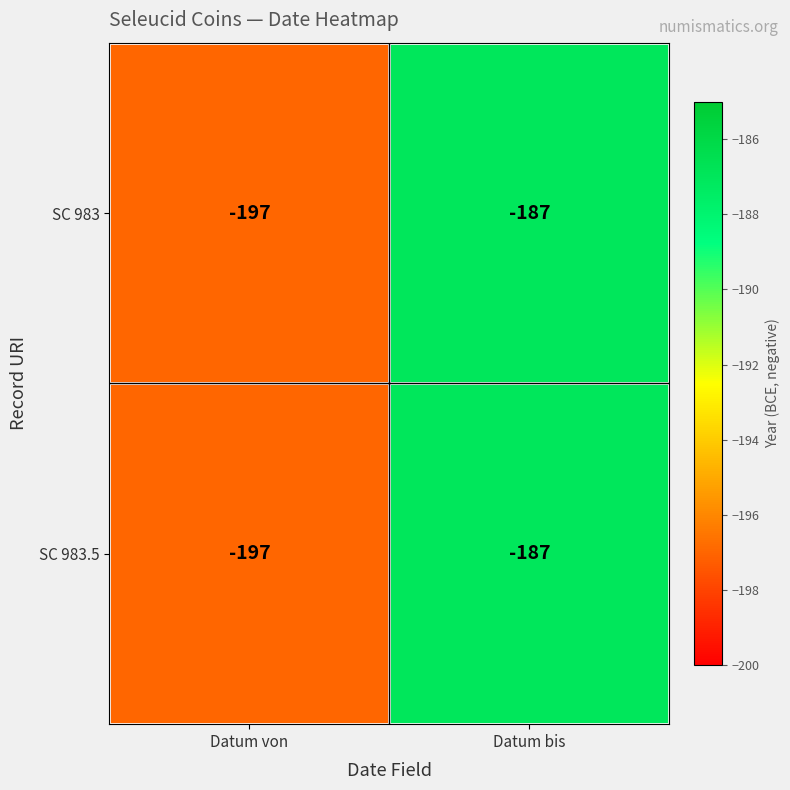

Is it true that SC 983 equals -187 at Datum bis?

True